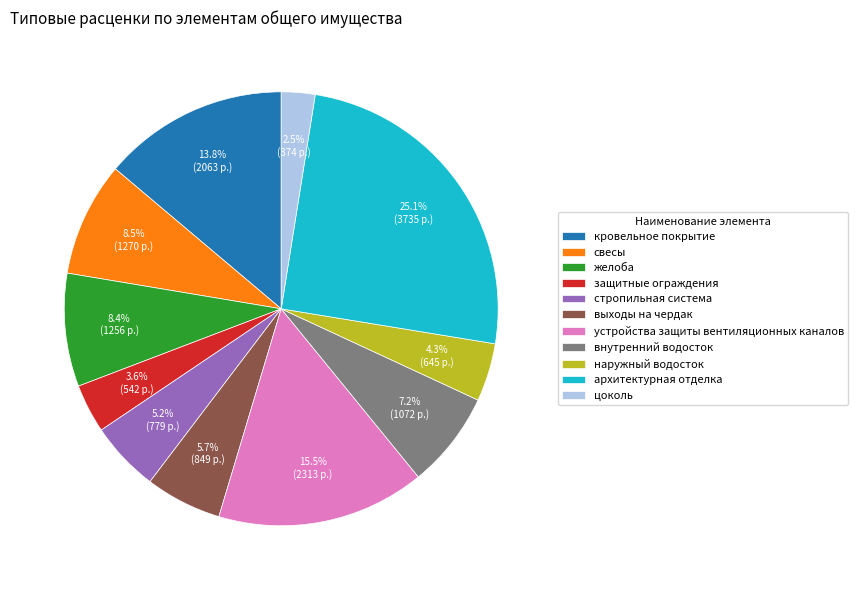

Which category has the smallest portion of the pie?

цоколь